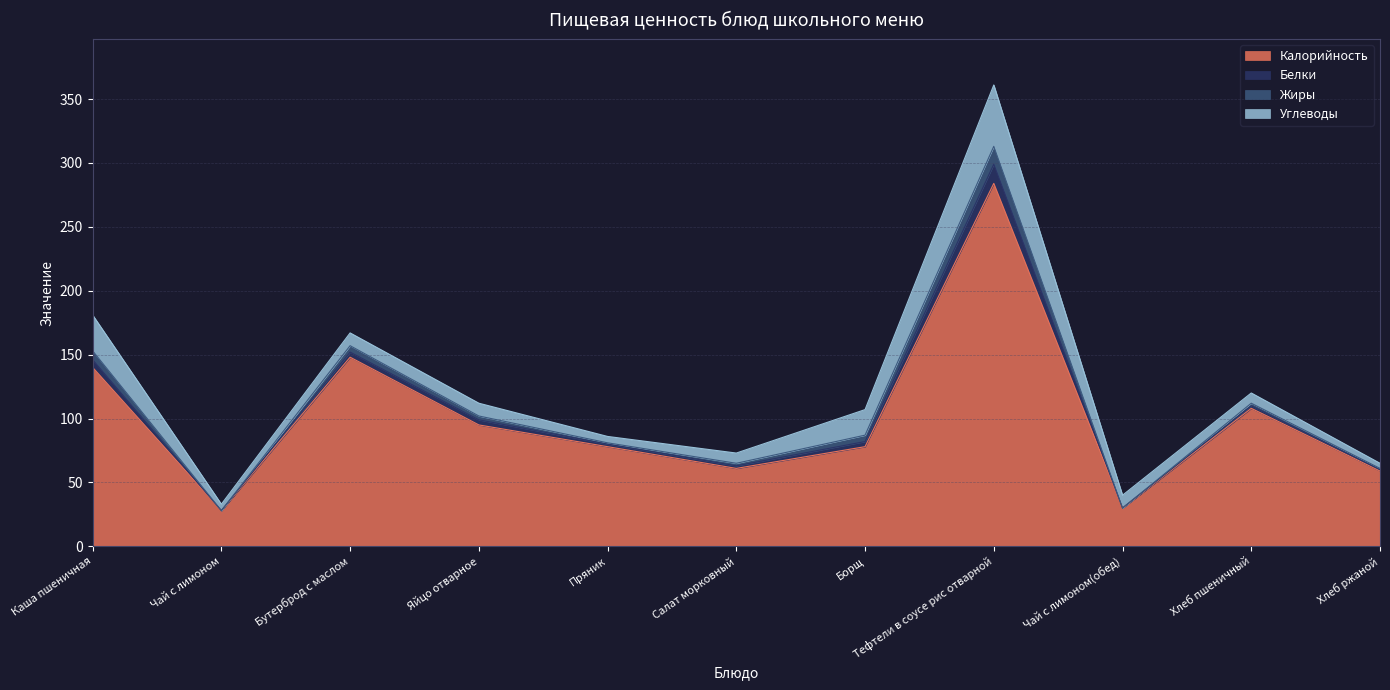

True or false: Углеводы and Калорийность cross at least once.

False